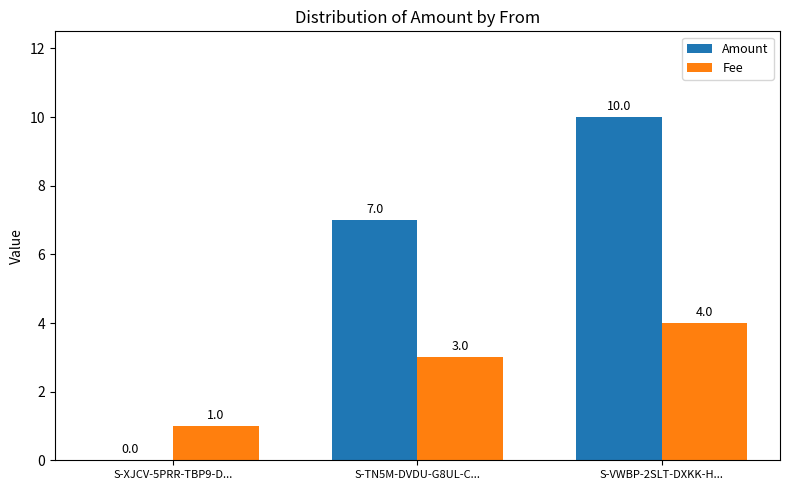

Which category has the highest value in the Fee series?

S-VWBP-2SLT-DXKK-H...